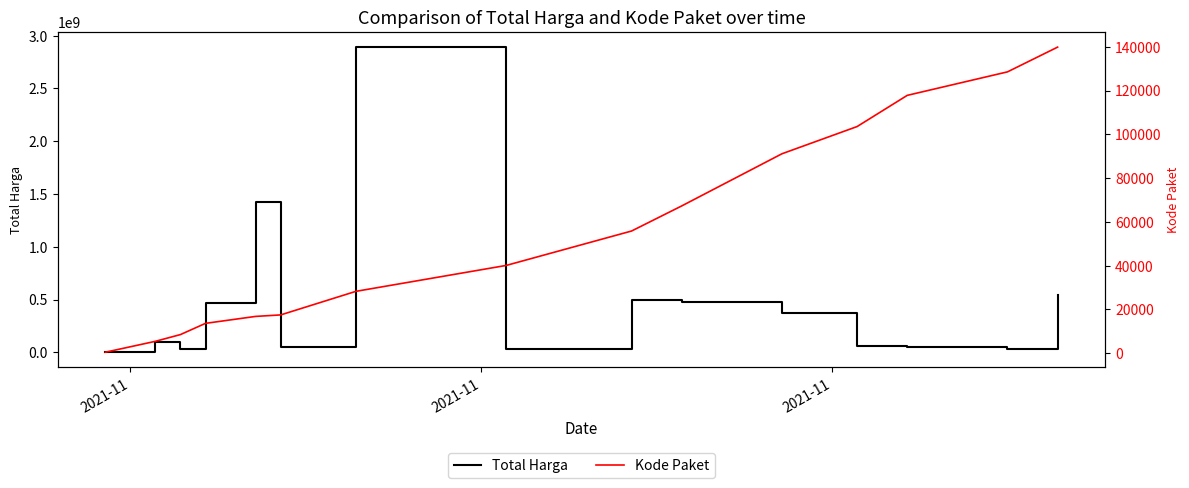

What are all the series names shown in the legend?

Total Harga, Kode Paket